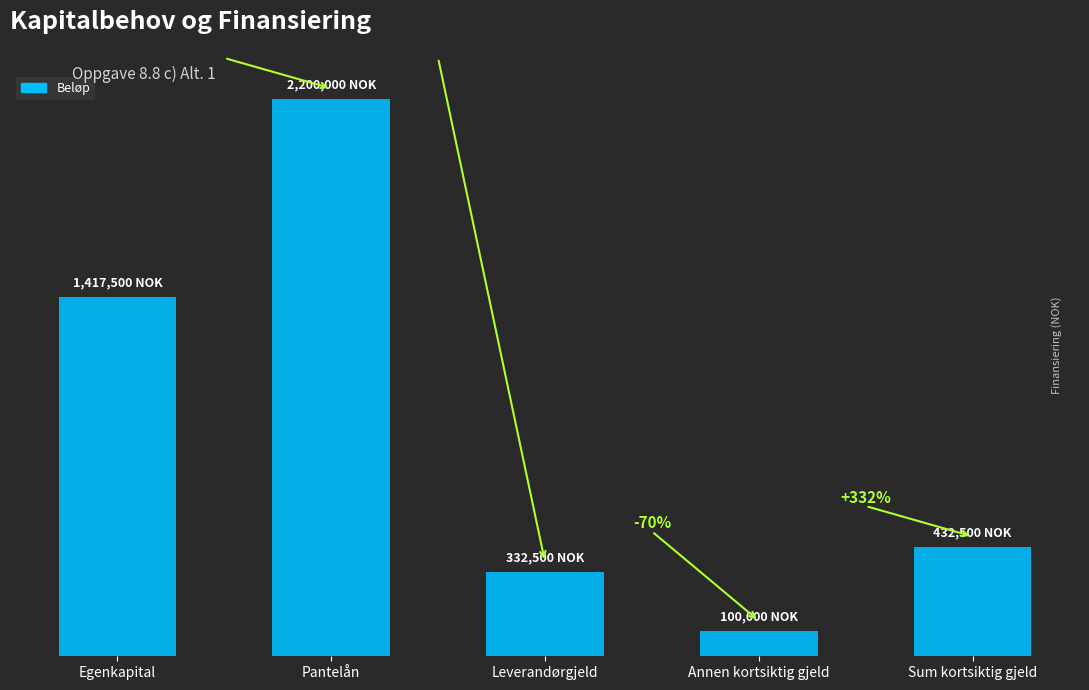

Does the chart contain any negative values?

No